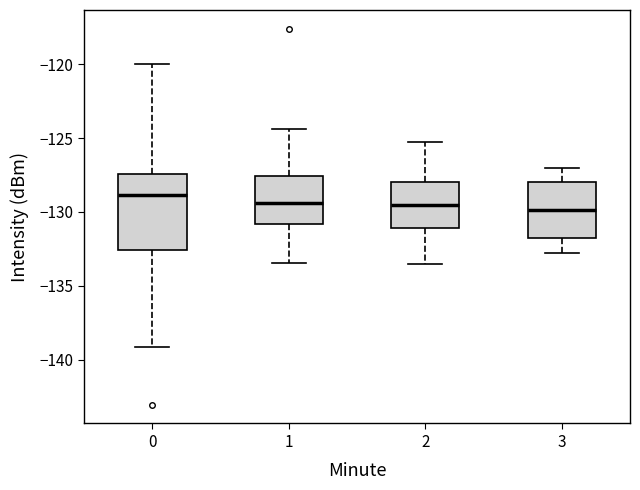

Reading left to right, transcribe this box plot: for each box, give where its median line is, the range the box spans, and where its two whiskers end, as read against the y-axis. The values are not printed on the chart, so give them approximately, as read against the axis.

0: median -129.0, box -132.5 to -127.5, whiskers -139.0 to -120.0
1: median -129.5, box -131.0 to -127.5, whiskers -133.5 to -124.5
2: median -129.5, box -131.0 to -128.0, whiskers -133.5 to -125.5
3: median -130.0, box -131.5 to -128.0, whiskers -133.0 to -127.0